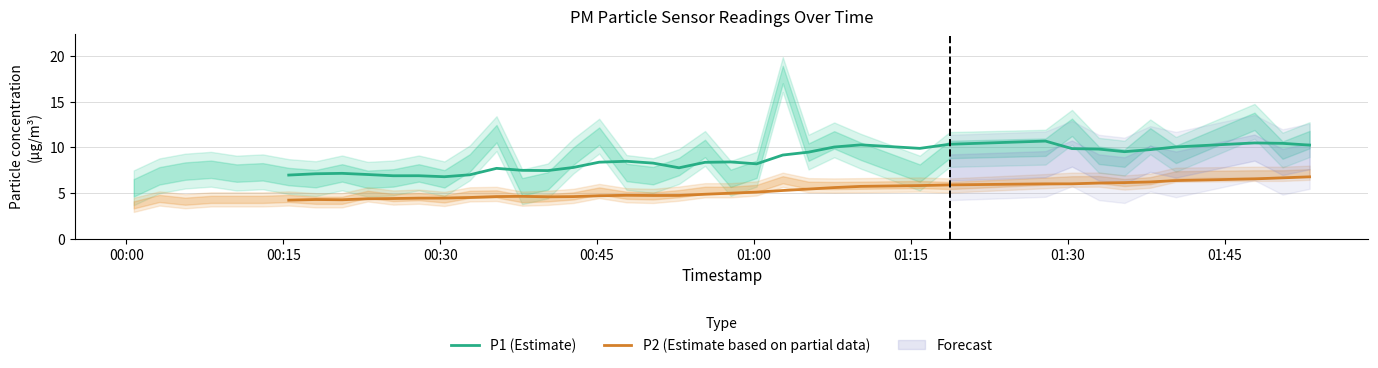

True or false: P2 (Estimate based on partial data) and P1 (Estimate) cross at least once.

False